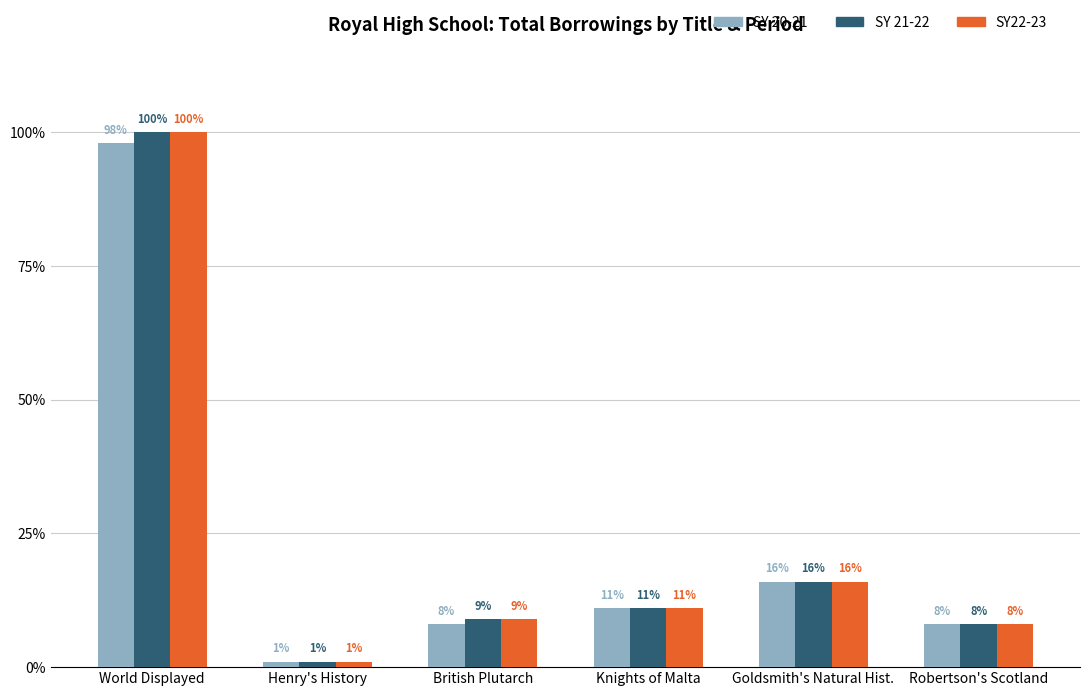

Is it true that SY 21-22 equals 16 at Goldsmith's Natural Hist.?

True